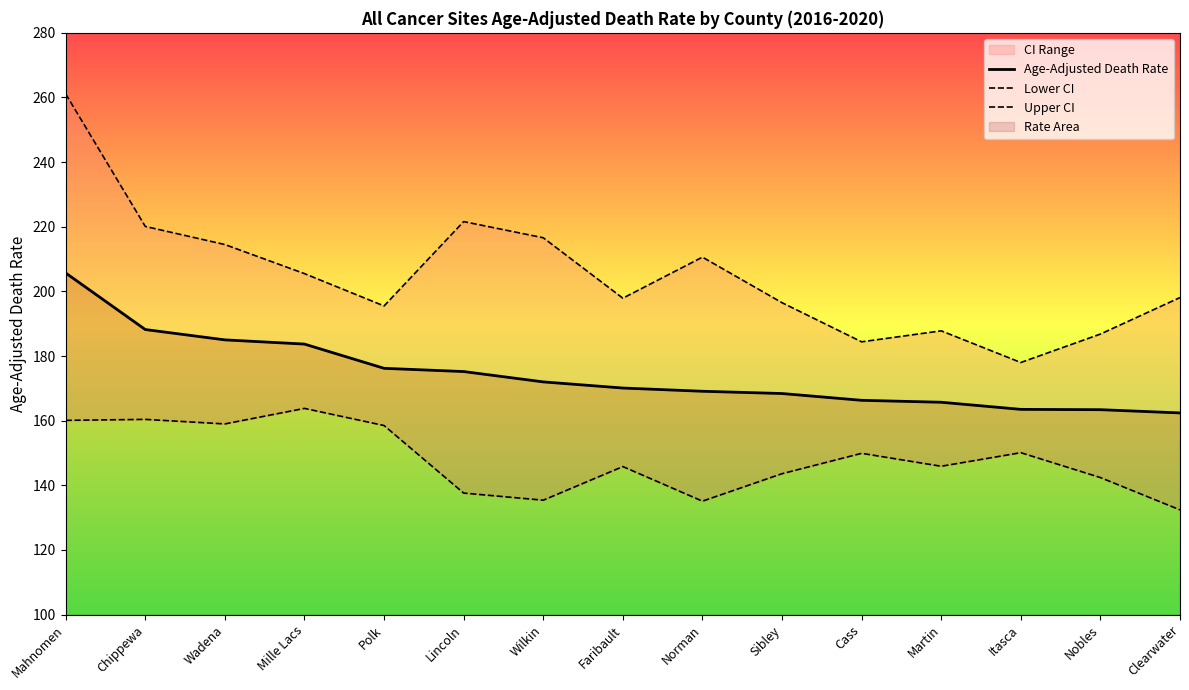

Which category has the highest value in the Age-Adjusted Death Rate series?

Mahnomen